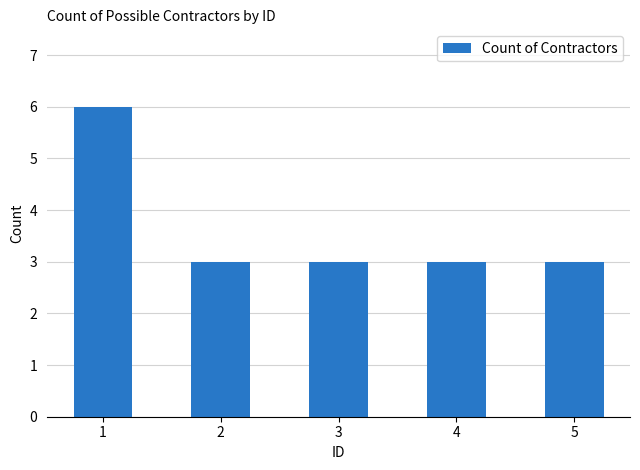

Does the chart contain any negative values?

No